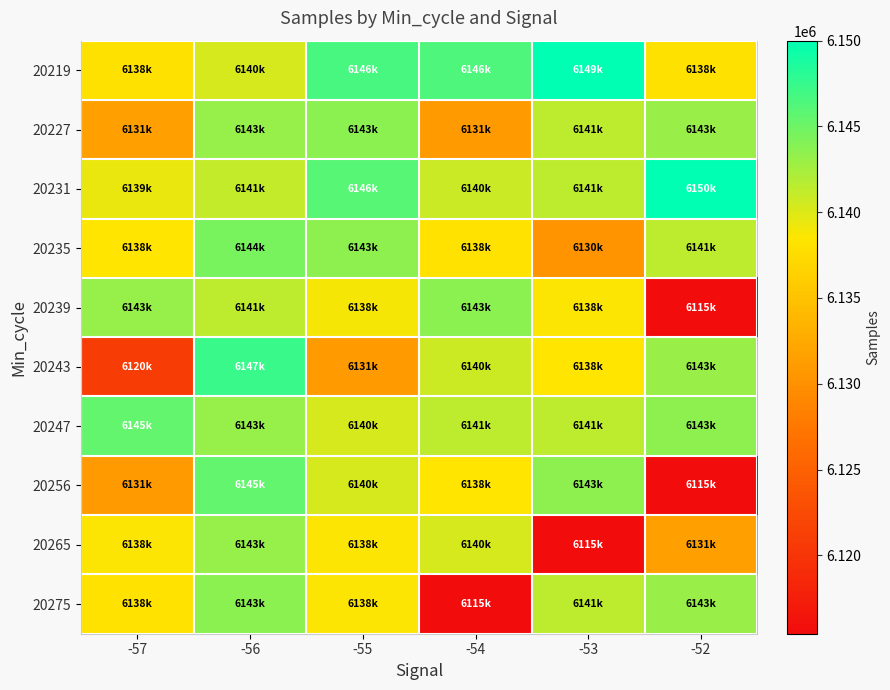

Which series has the largest range (max minus min)?

20256